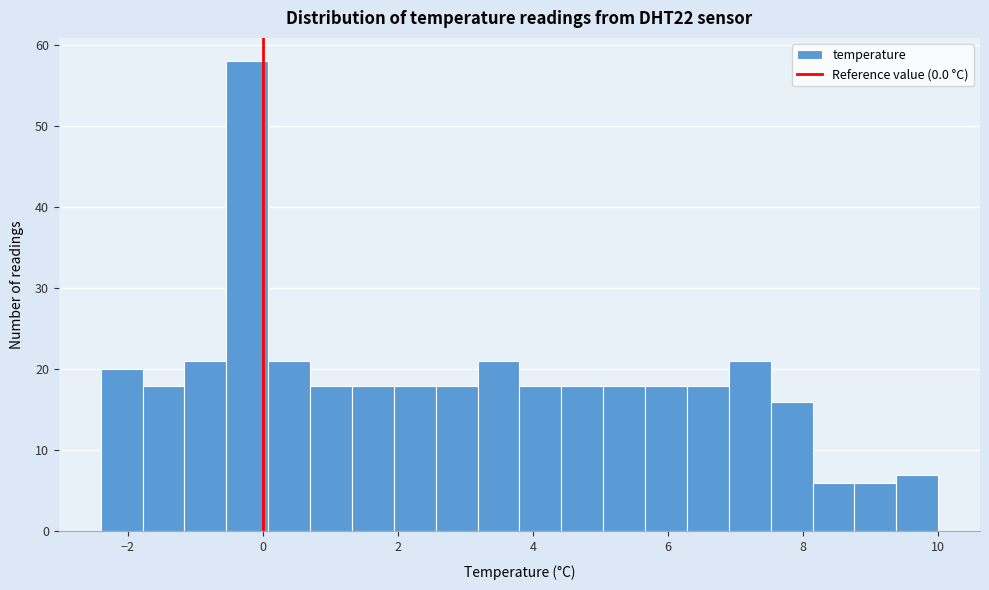

Around what value on the x-axis is the tallest bar? Give the approximate position of its centre, as read against the axis.

-0.2